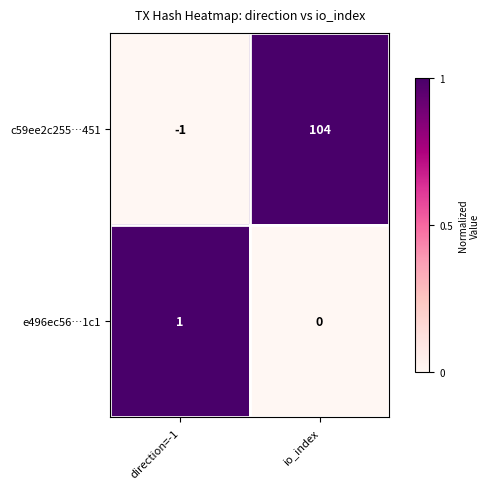

At which category is the sum across all series the highest?

io_index